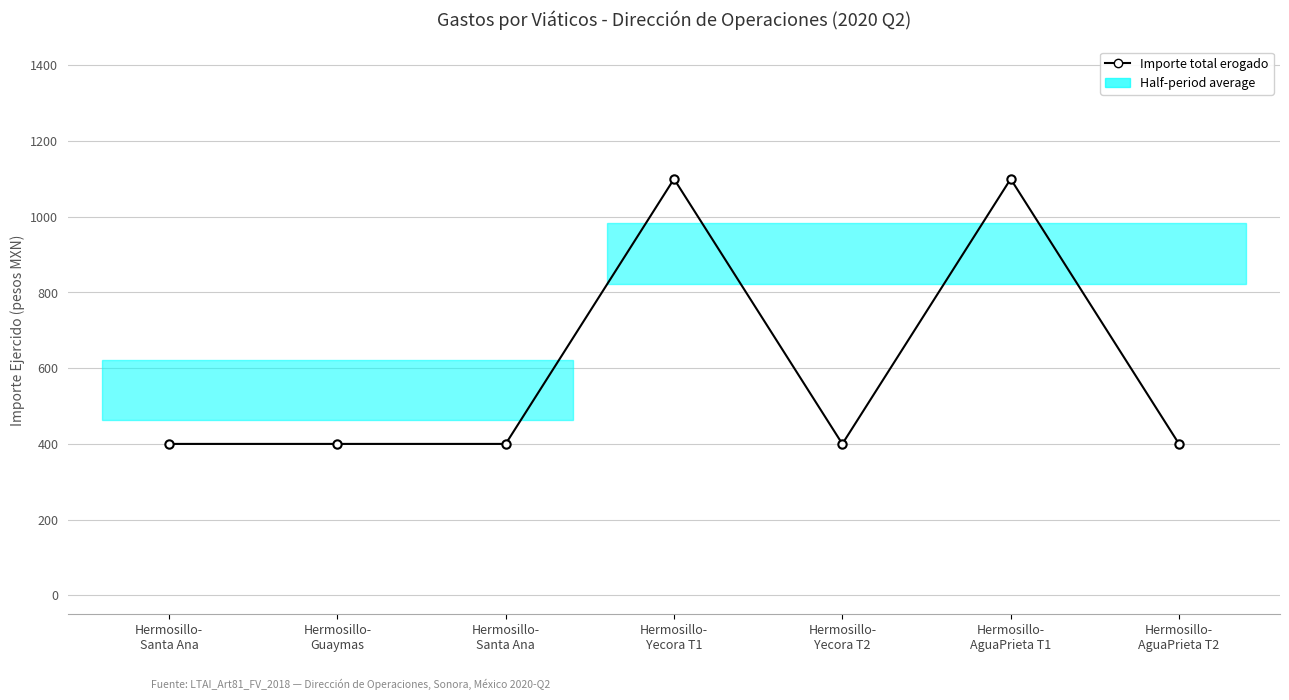

What is the sum of the values at Hermosillo-
Santa Ana and Hermosillo-
AguaPrieta T2?

800